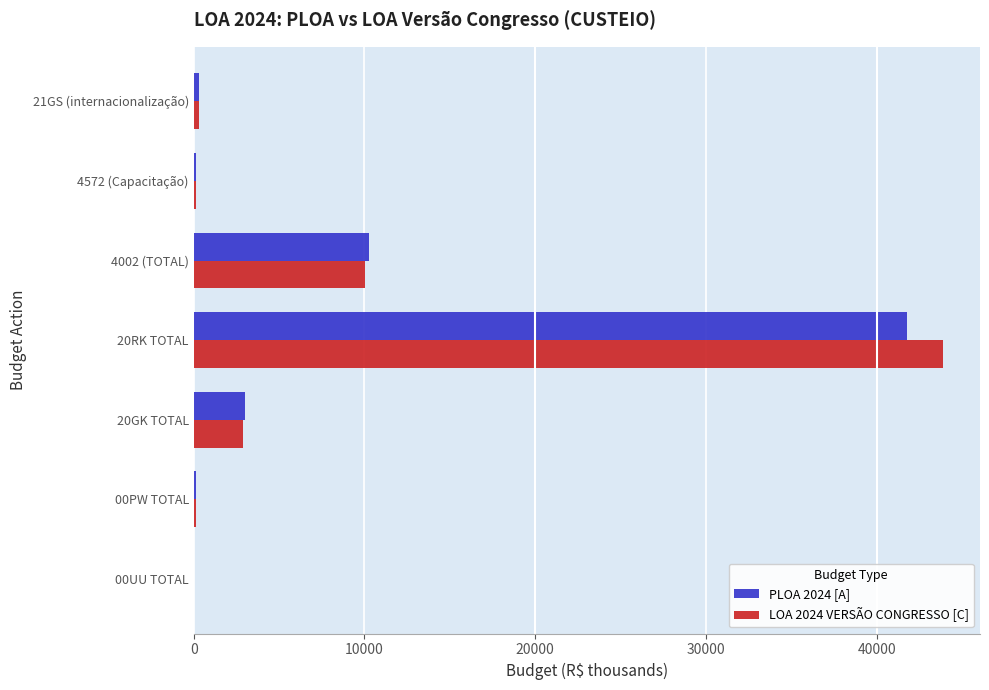

Which series has the widest spread of values?

LOA 2024 VERSÃO CONGRESSO [C]